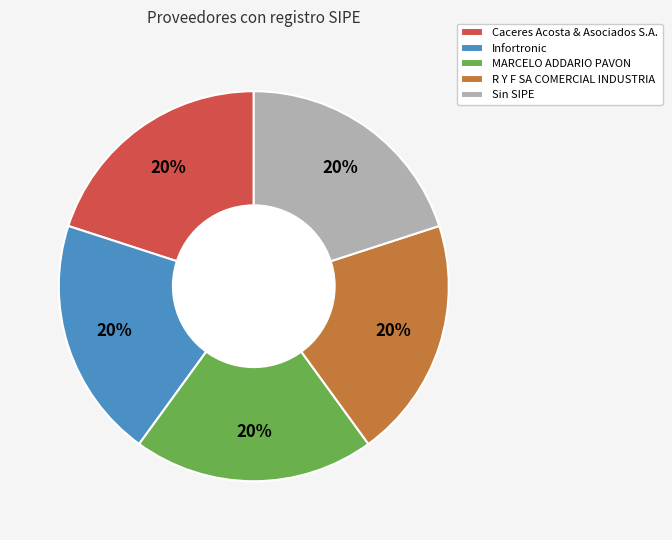

Does any single category account for the majority?

No